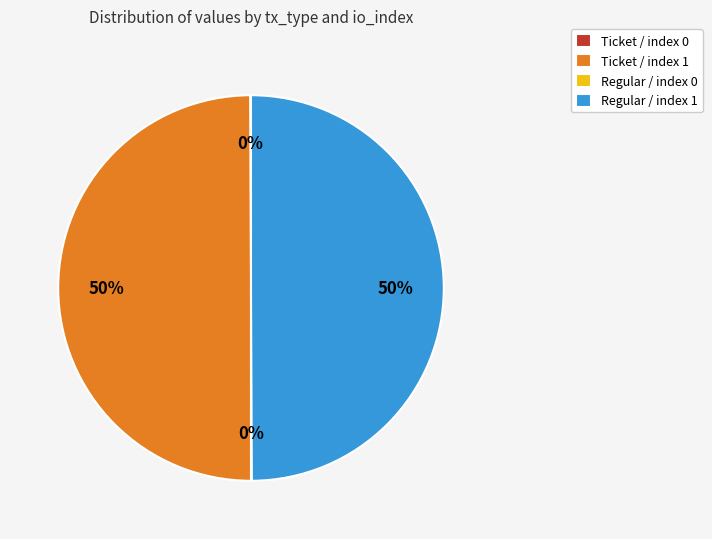

To the nearest percent, what portion does Regular / index 1 represent?

50%